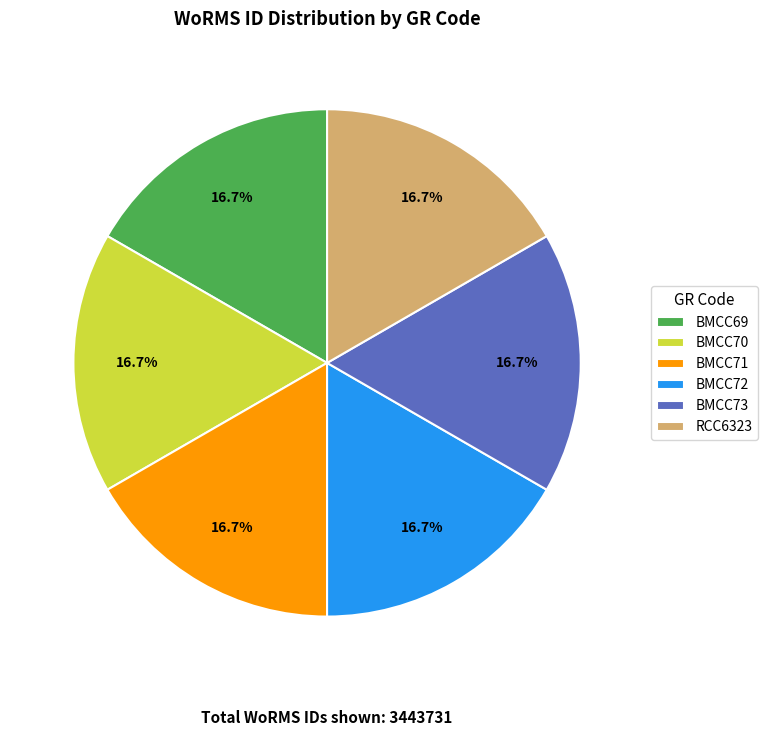

The BMCC71 slice represents 3% of the pie. True or false?

False